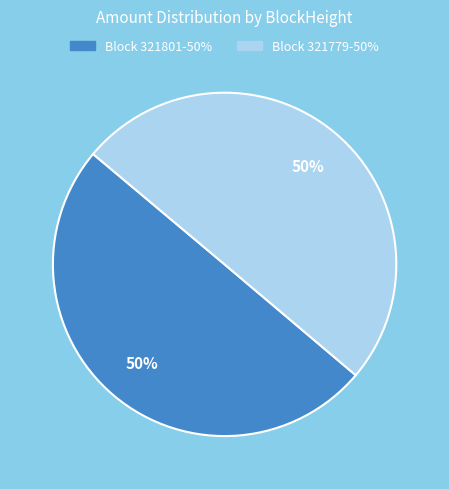

To the nearest percent, what is the average slice percentage?

50%